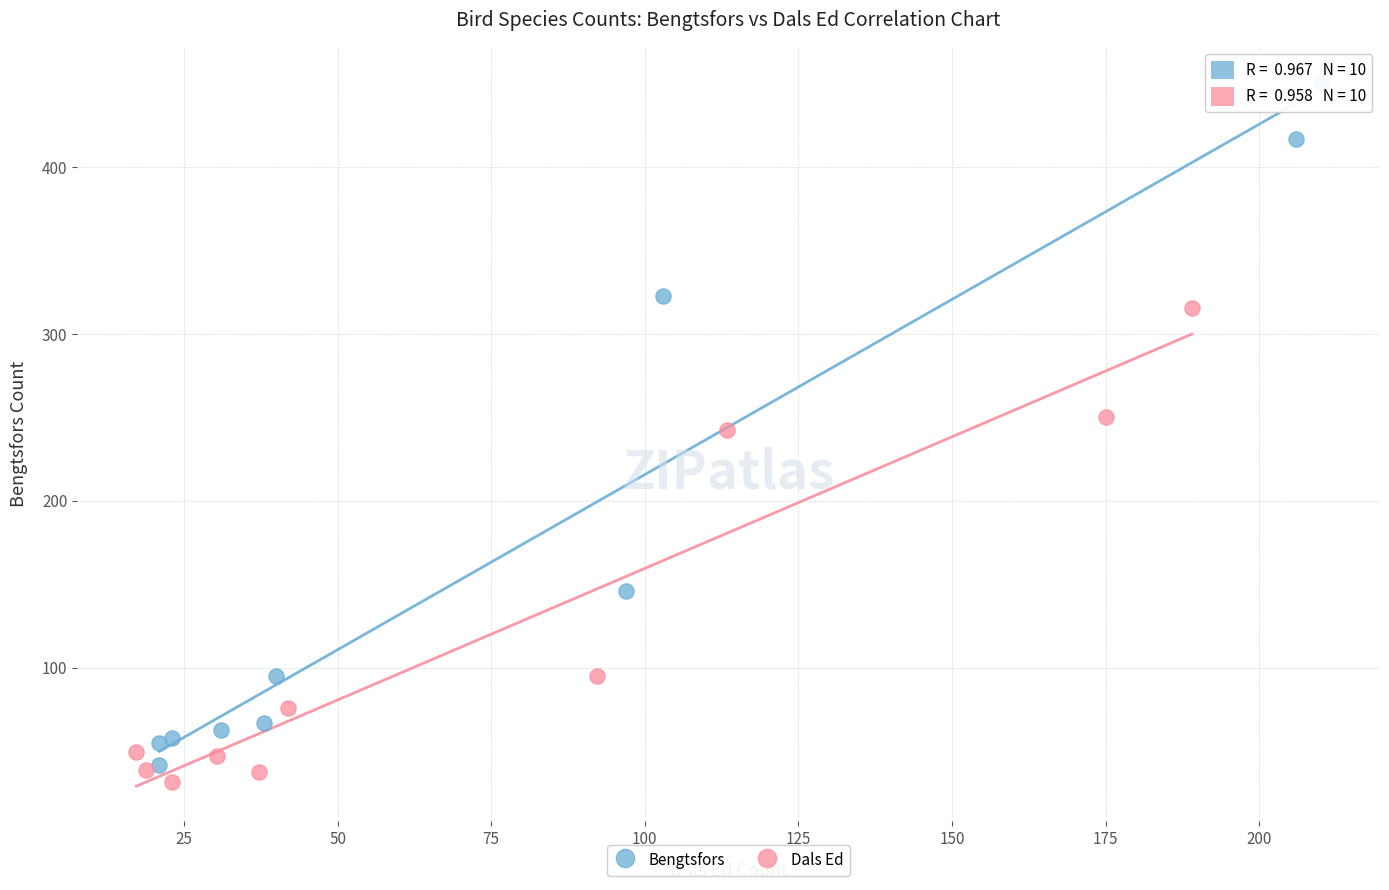

Which series reaches the minimum Y coordinate?

Dals Ed